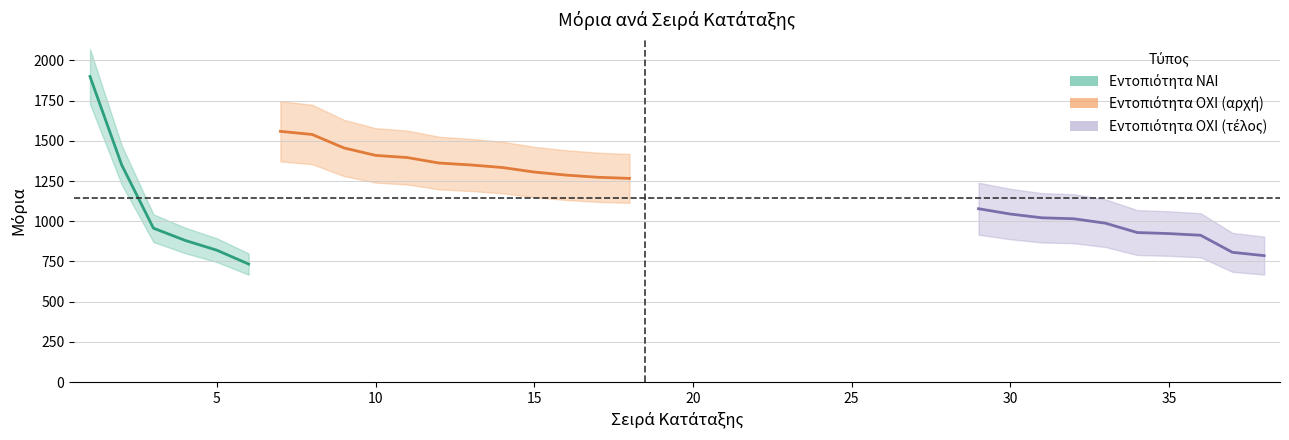

At which category does the chart reach its peak across all series?

1